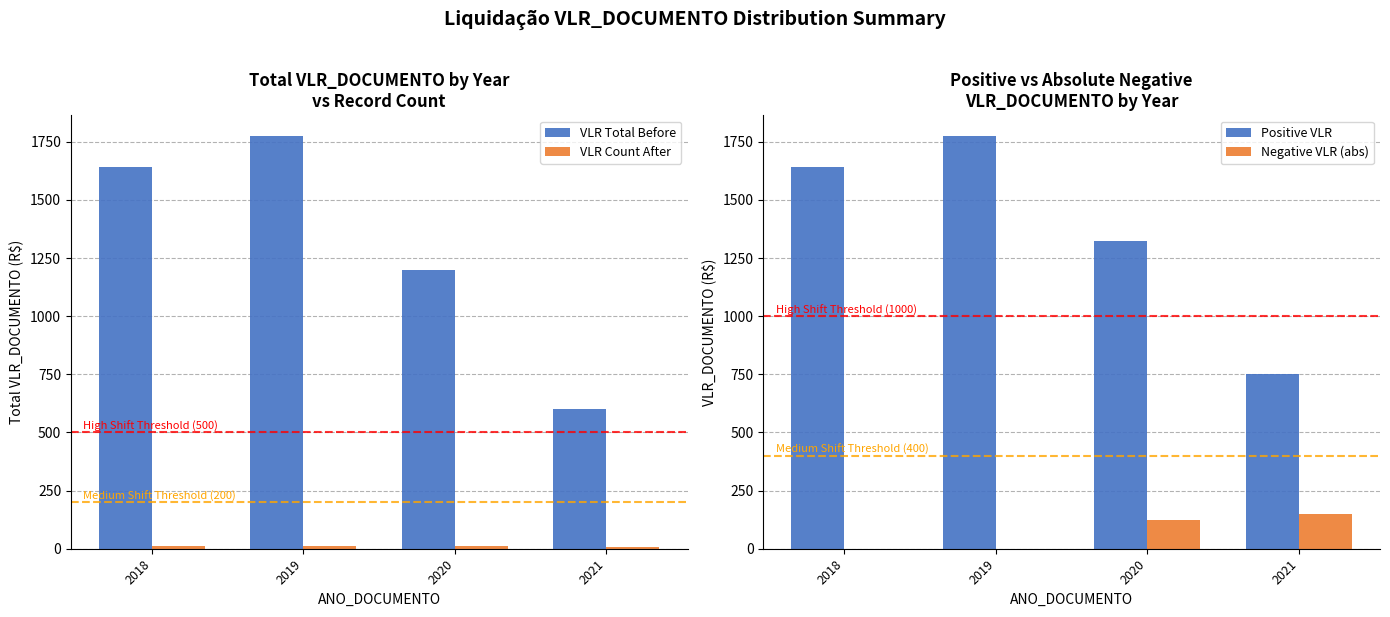

True or false: Positive VLR has a value of 601.0 at 2018.

False